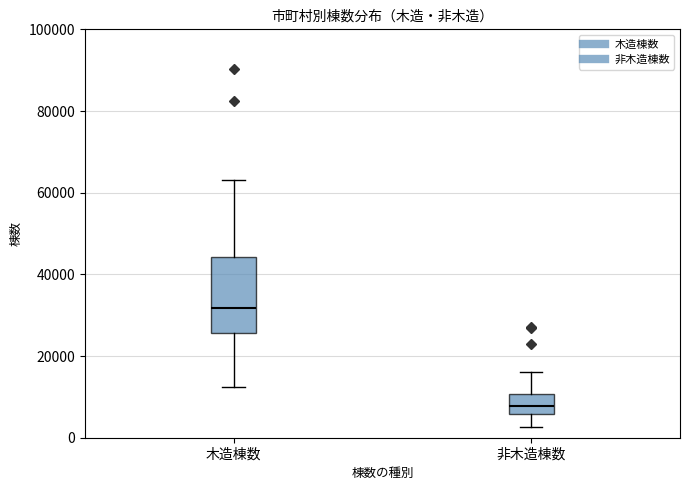

Reading left to right, transcribe this box plot: for each box, give where its median line is, the range the box spans, and where its two whiskers end, as read against the y-axis. The values are not printed on the chart, so give them approximately, as read against the axis.

木造棟数: median 32000, box 26000 to 44000, whiskers 12000 to 64000
非木造棟数: median 8000, box 6000 to 10000, whiskers 2000 to 16000